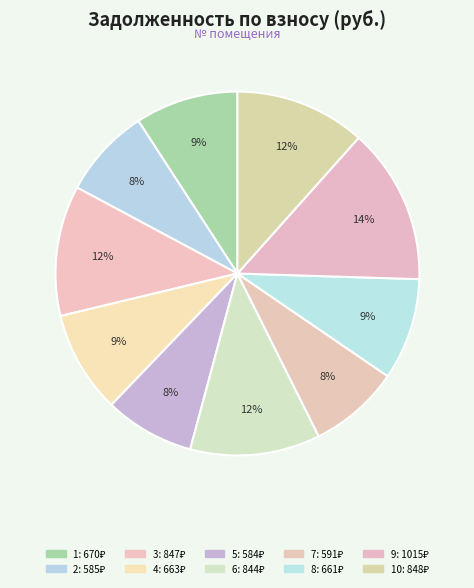

How many slices are in this pie chart?

10